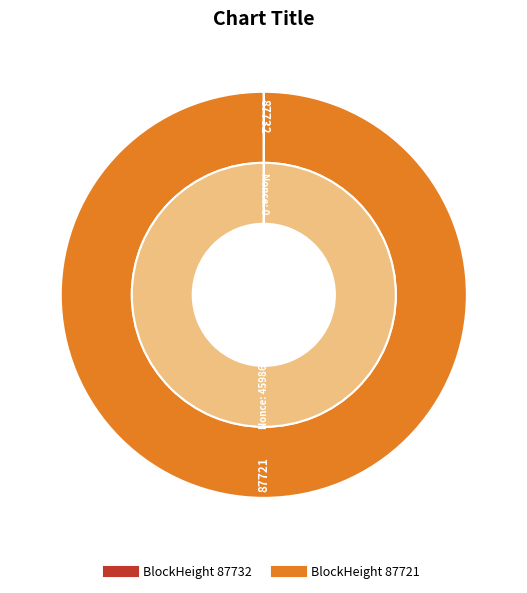

To the nearest percent, what is the difference between the 87721 and 87732 slice percentages?

100%